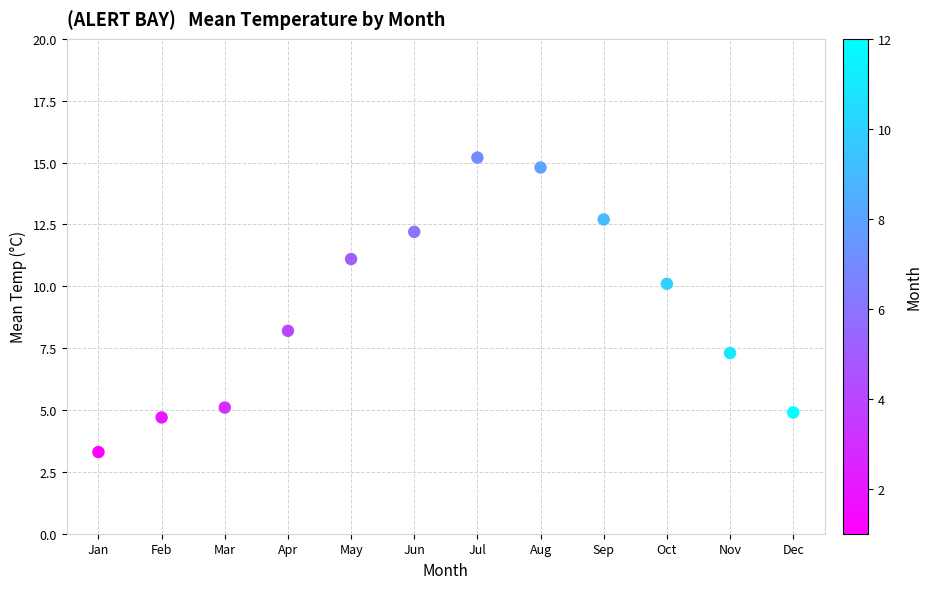

What is the average X value?

6.5